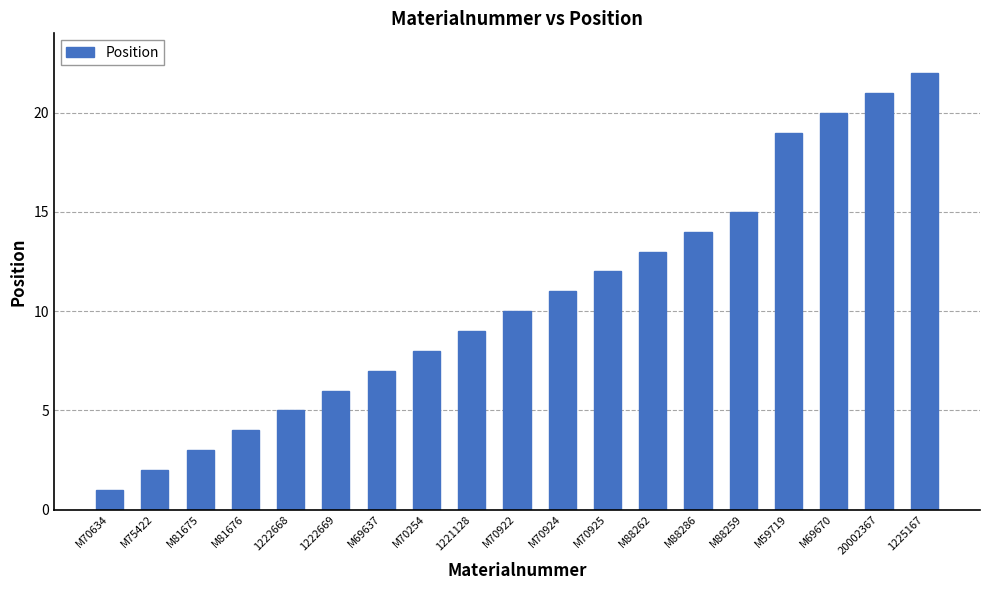

What is the average value?

11